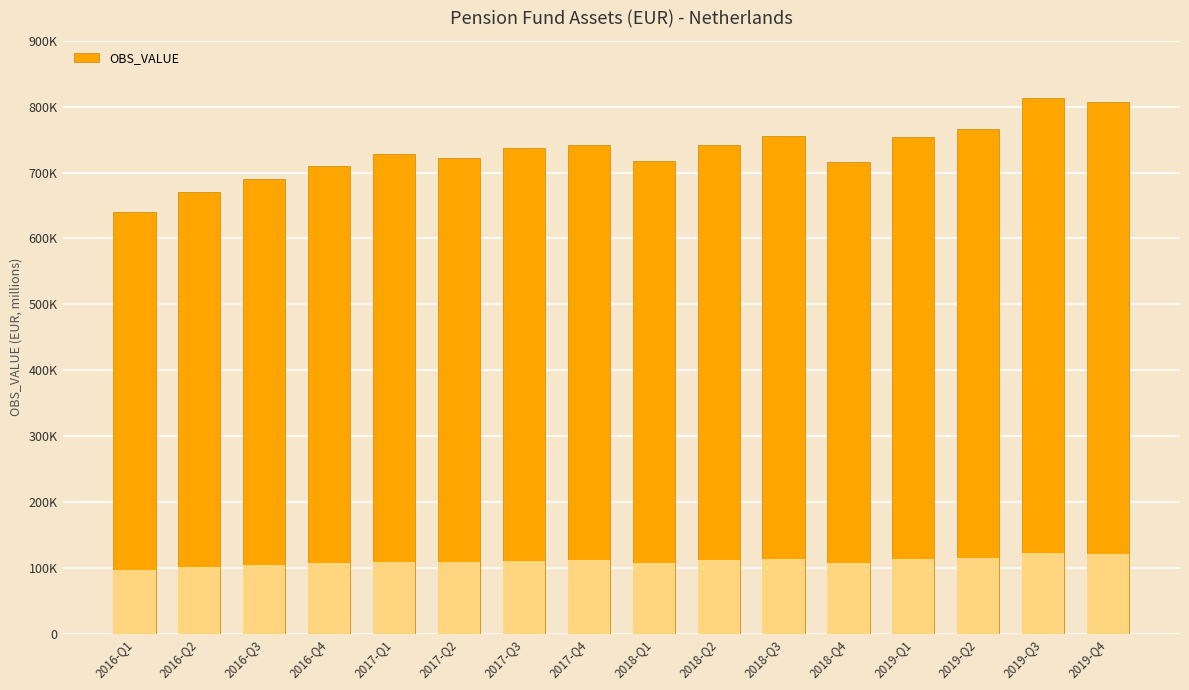

The value at 2017-Q2 is 722396. True or false?

True